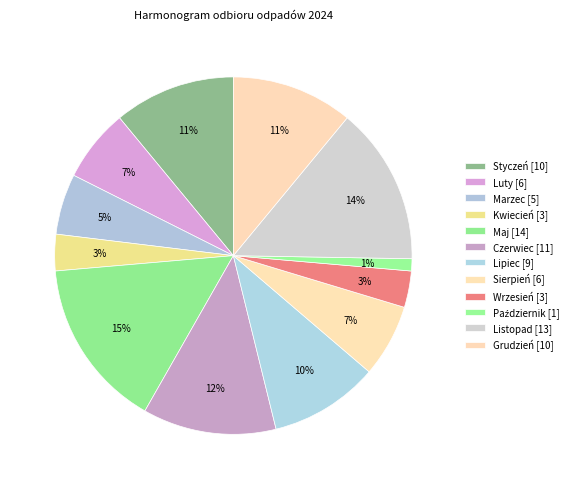

What is the change in value from Marzec to Grudzień?

+5